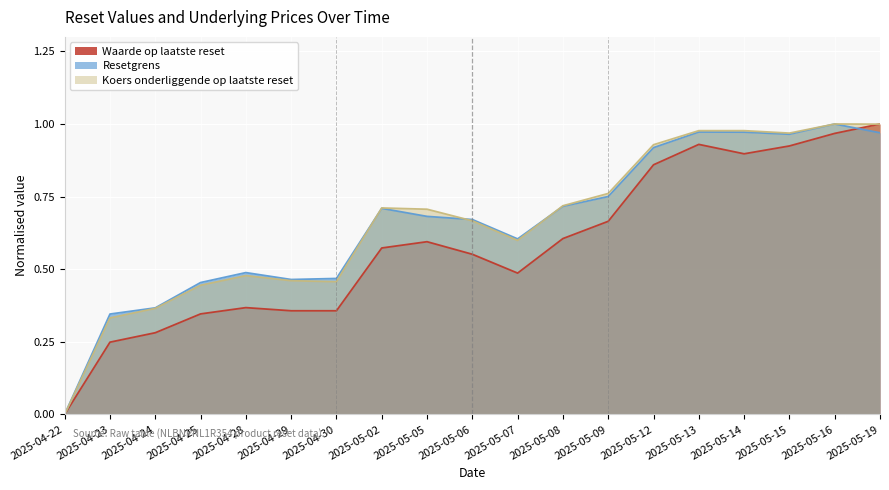

What is the total value across all series at 2025-05-05?

2.0